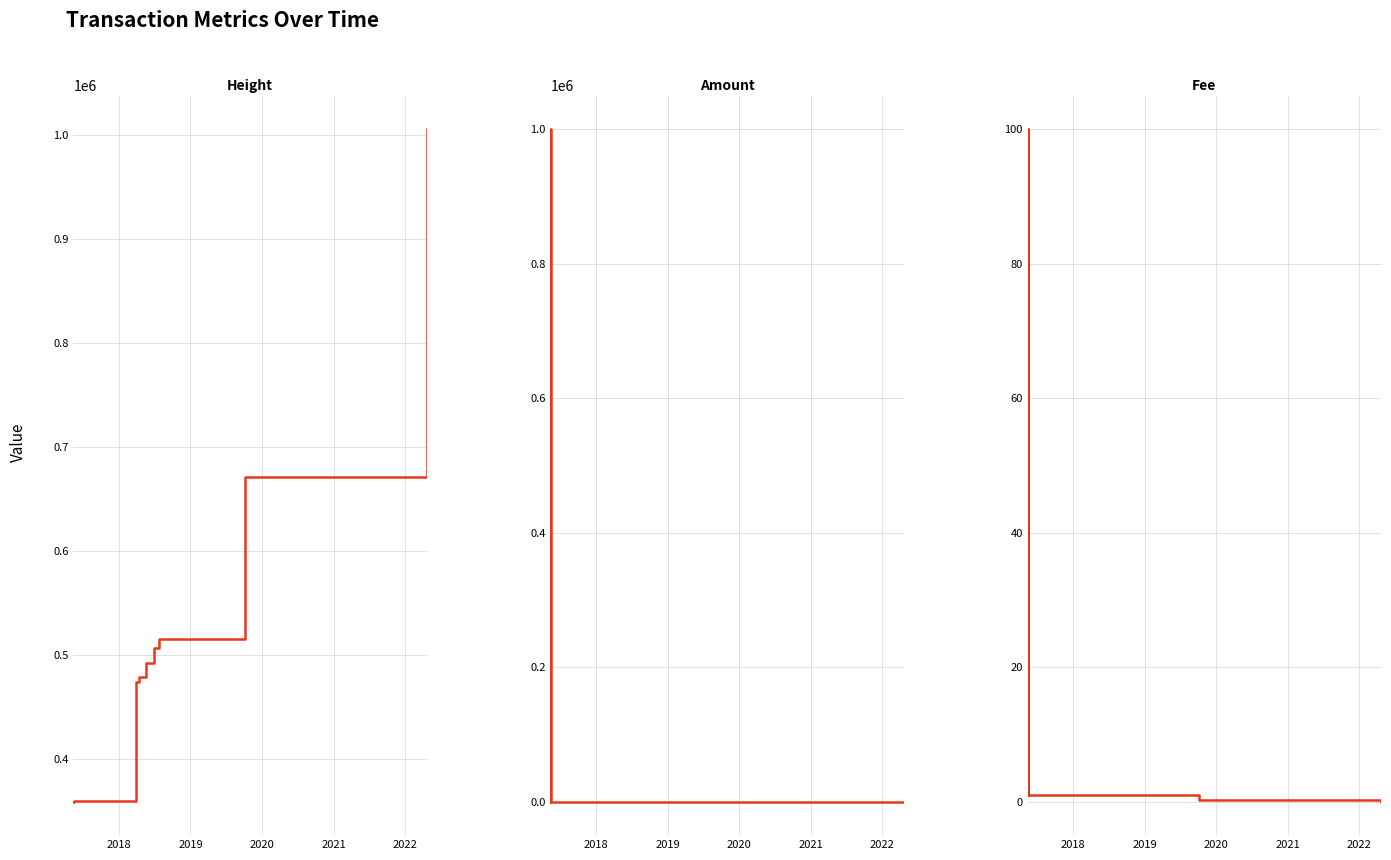

What is the greatest value displayed?

1005561.0